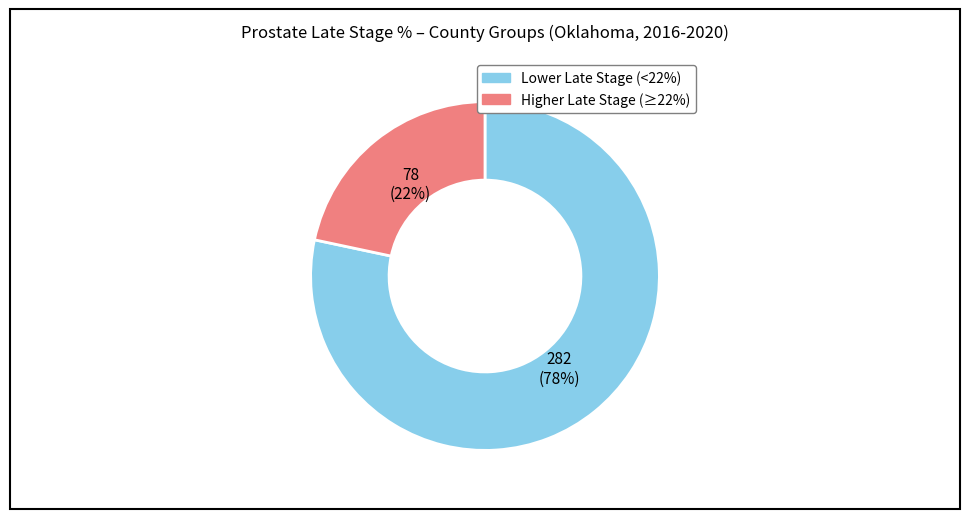

Approximately how many times larger is the value at Higher Late Stage (≥22%) compared to Lower Late Stage (<22%)?

0.3